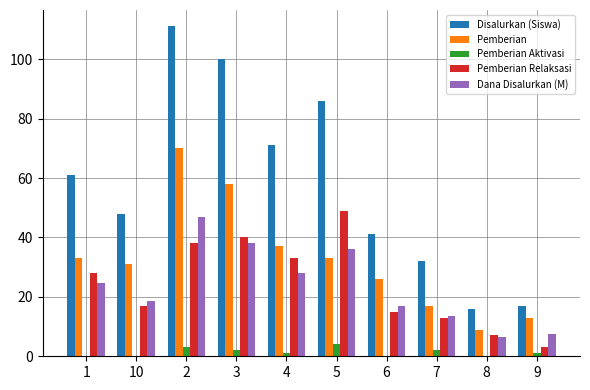

Are the bars horizontal?

No